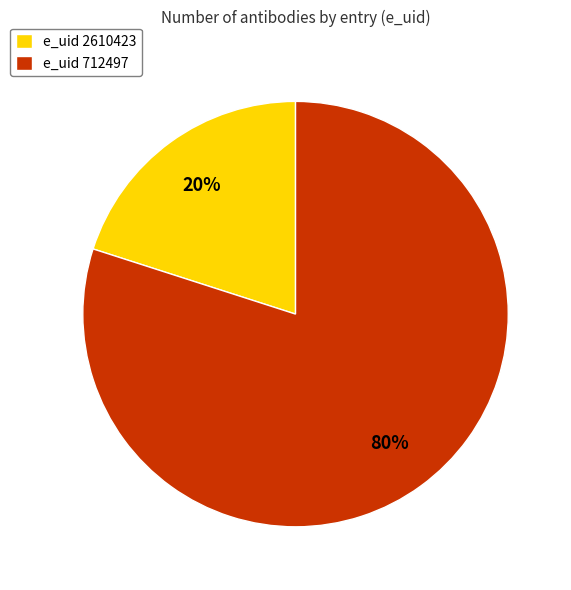

Which category accounts for the majority?

e_uid 712497